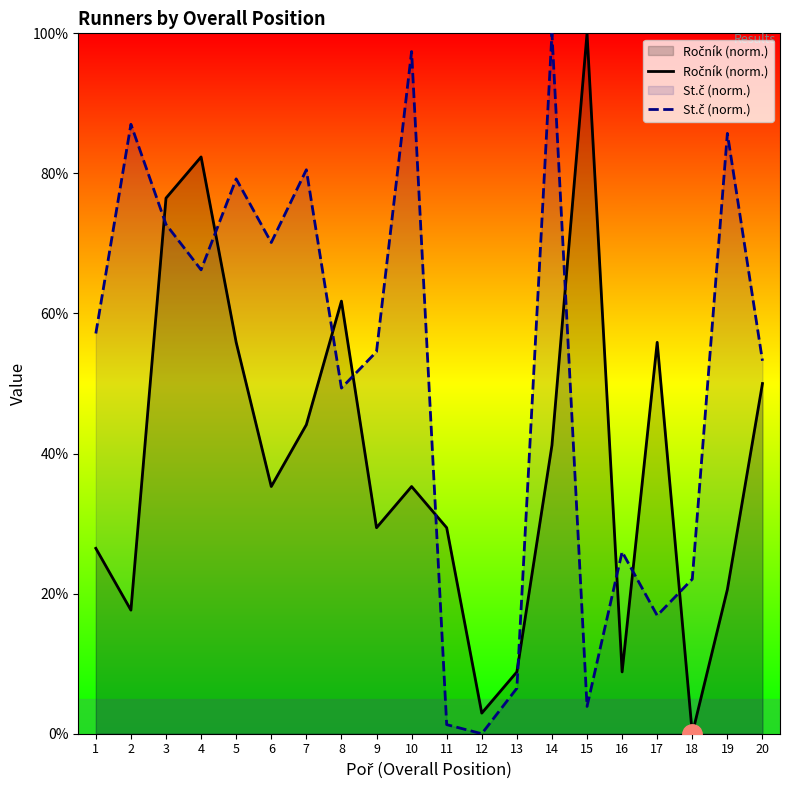

Which category has the highest value across all series?

15